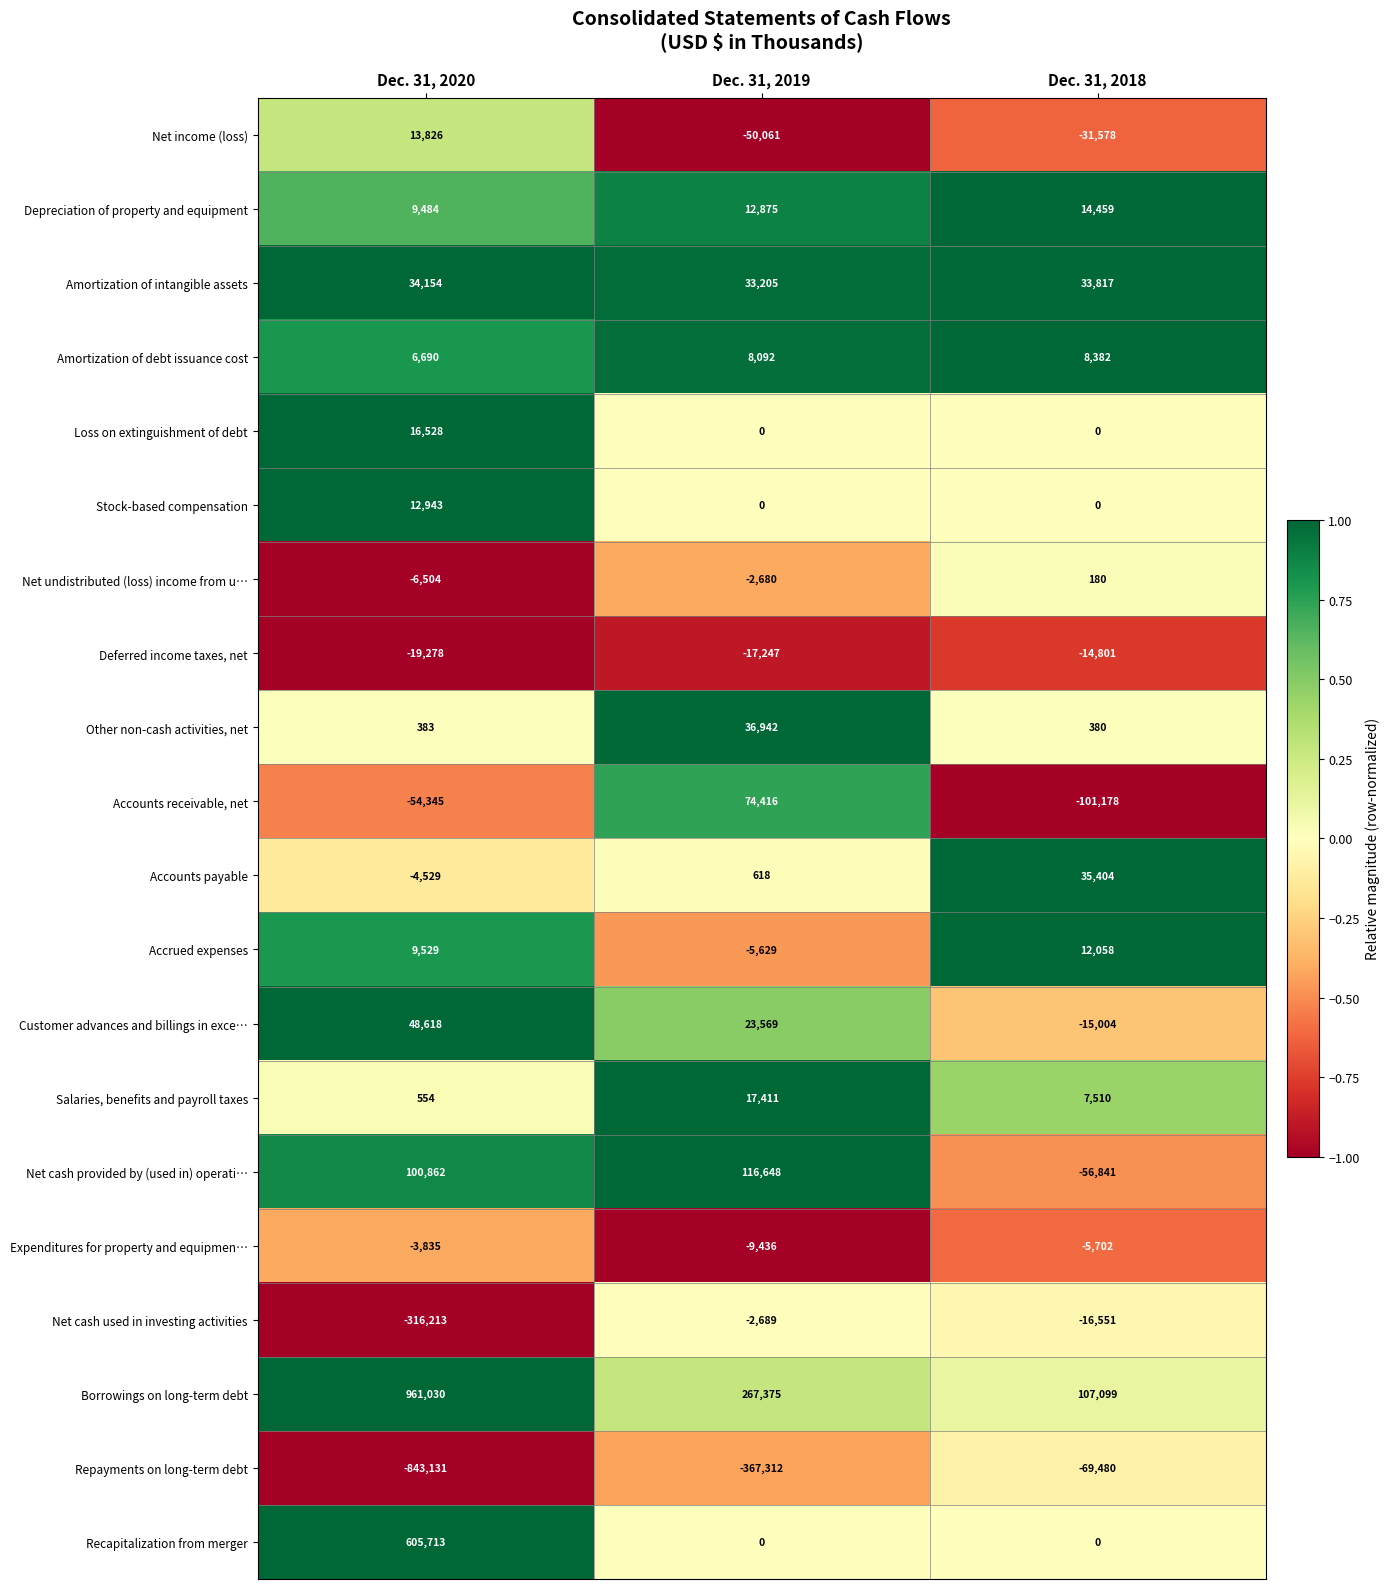

How many series are shown in this chart?

20